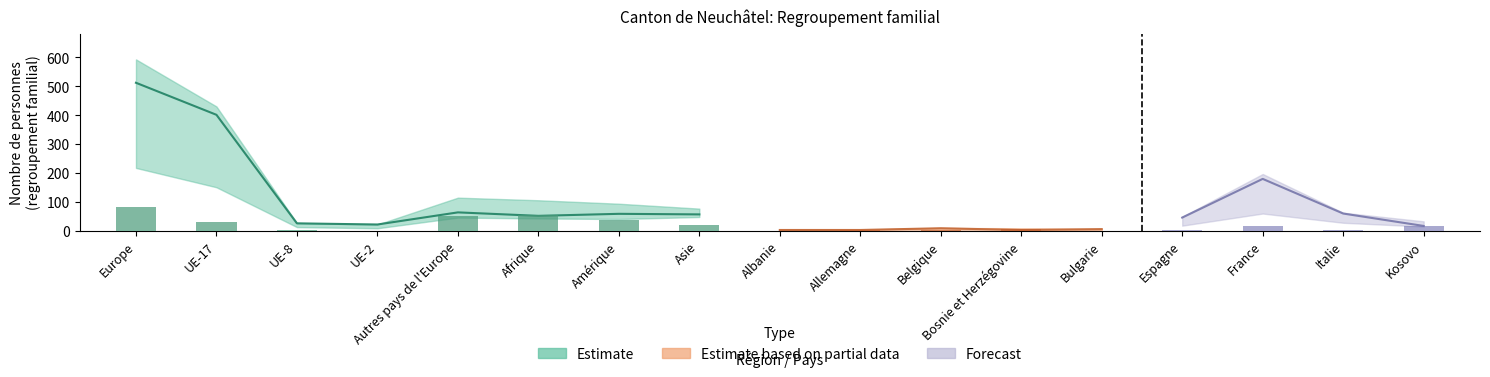

Reading left to right, list all the values displayed in this chart.

Total: Europe=593	UE-17=430	UE-8=26	UE-2=21	Autres pays de l'Europe=114	Afrique=105	Amérique=93	Asie=76	Albanie=2	Allemagne=3	Belgique=9	Bosnie et Herzégovine=8	Bulgarie=5	Espagne=48	France=196	Italie=62	Kosovo=32
Conjoint: Europe=217	UE-17=150	UE-8=12	UE-2=8	Autres pays de l'Europe=45	Afrique=42	Amérique=40	Asie=47	Albanie=1	Allemagne=2	Belgique=3	Bosnie et Herzégovine=2	Bulgarie=2	Espagne=17	France=59	Italie=27	Kosovo=14
Enfant: Europe=295	UE-17=251	UE-8=13	UE-2=13	Autres pays de l'Europe=18	Afrique=9	Amérique=18	Asie=9	Albanie=1	Allemagne=0	Belgique=5	Bosnie et Herzégovine=0	Bulgarie=3	Espagne=28	France=120	Italie=32	Kosovo=2
Regroupement Suisses: Europe=81	UE-17=29	UE-8=1	UE-2=0	Autres pays de l'Europe=51	Afrique=54	Amérique=35	Asie=20	Albanie=0	Allemagne=1	Belgique=1	Bosnie et Herzégovine=6	Bulgarie=0	Espagne=3	France=17	Italie=3	Kosovo=16
Regroupement Etrangers: Europe=512	UE-17=401	UE-8=25	UE-2=21	Autres pays de l'Europe=63	Afrique=51	Amérique=58	Asie=56	Albanie=2	Allemagne=2	Belgique=8	Bosnie et Herzégovine=2	Bulgarie=5	Espagne=45	France=179	Italie=59	Kosovo=16